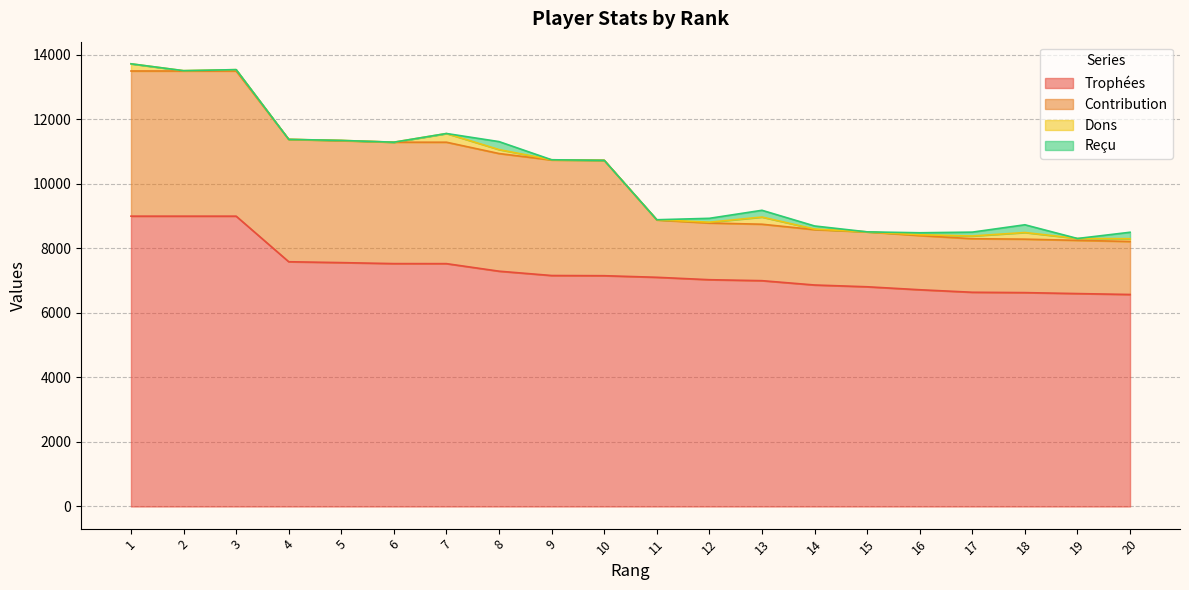

What is the sum of the Contribution values at 5 and 15?

5482